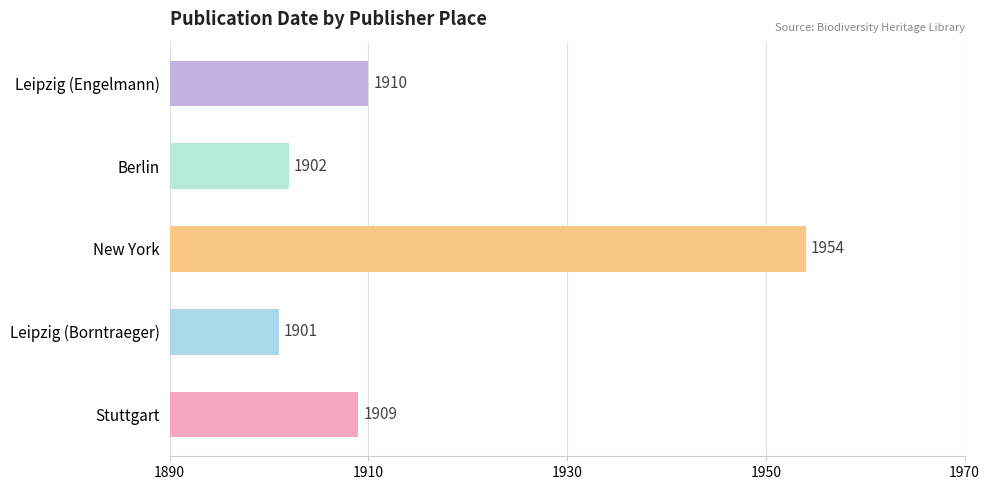

What is the difference between the second highest and second lowest values?

8